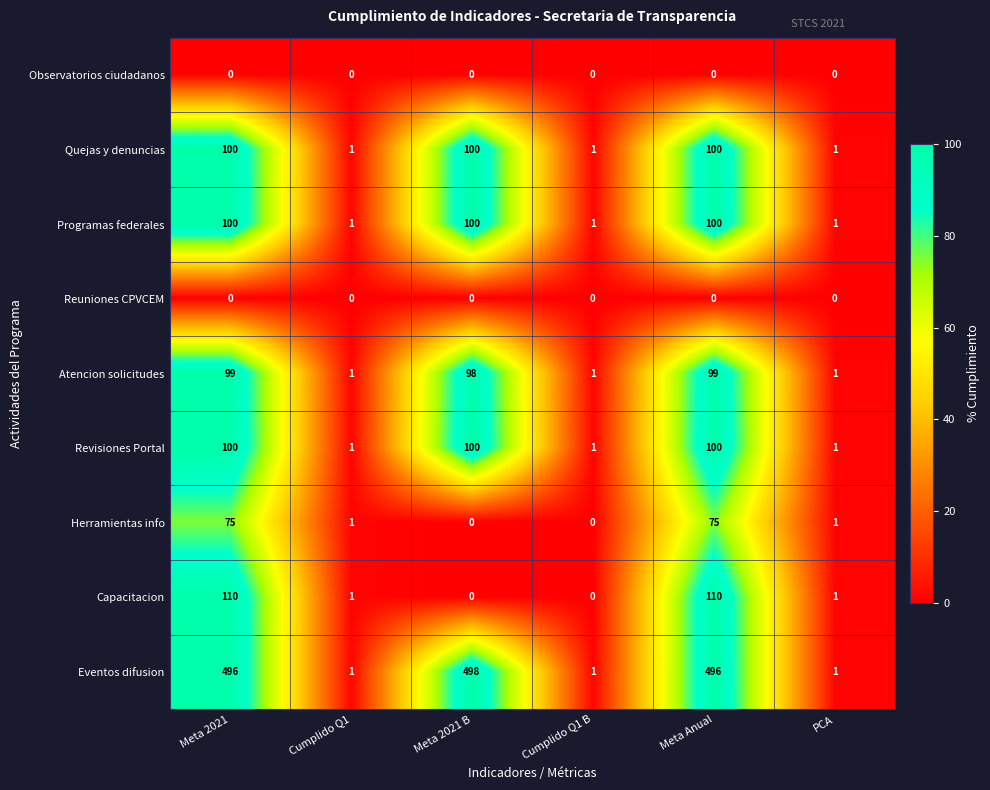

Which series changed the most between Meta 2021 and PCA?

Eventos difusion